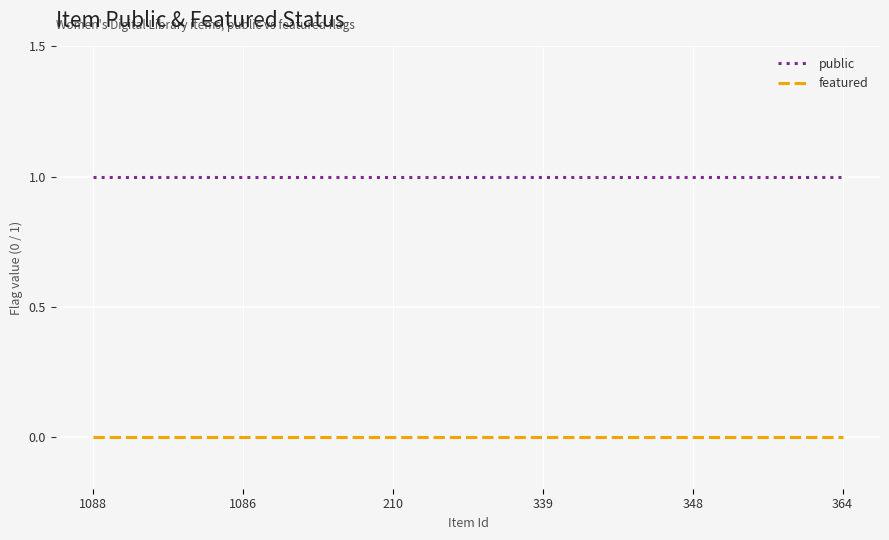

Is the value of public at 1086 greater than the value of featured at 1086?

Yes